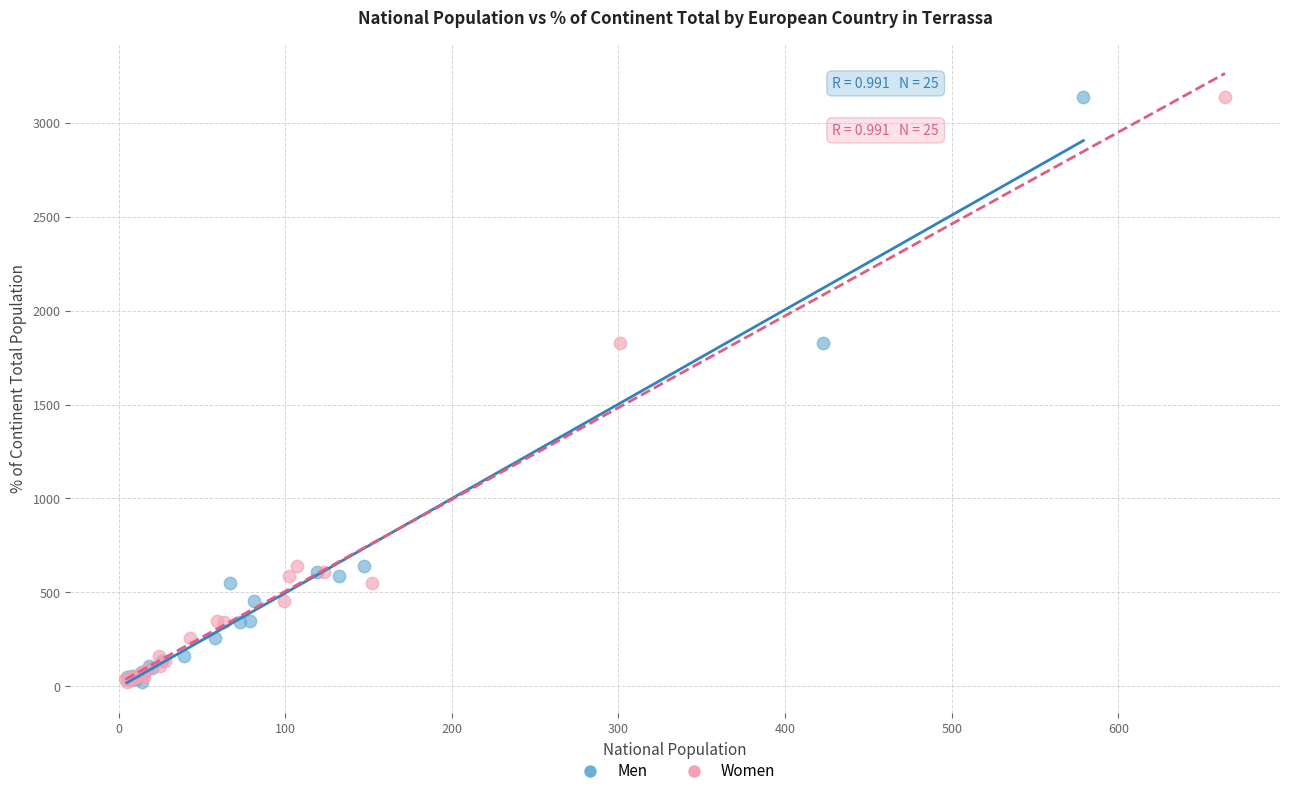

What are all the series names shown in the legend?

Men, Women